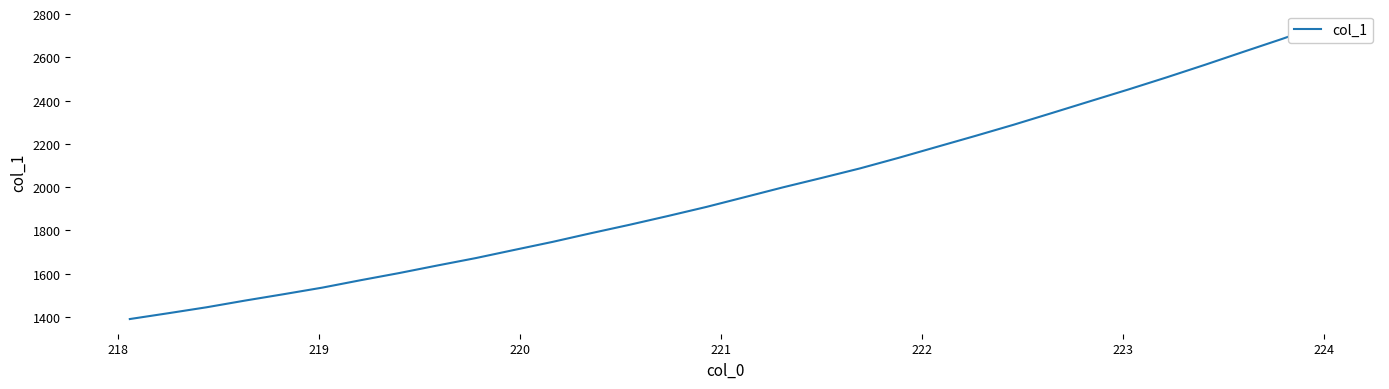

What is the value of the 15th point from the left?

1866.8